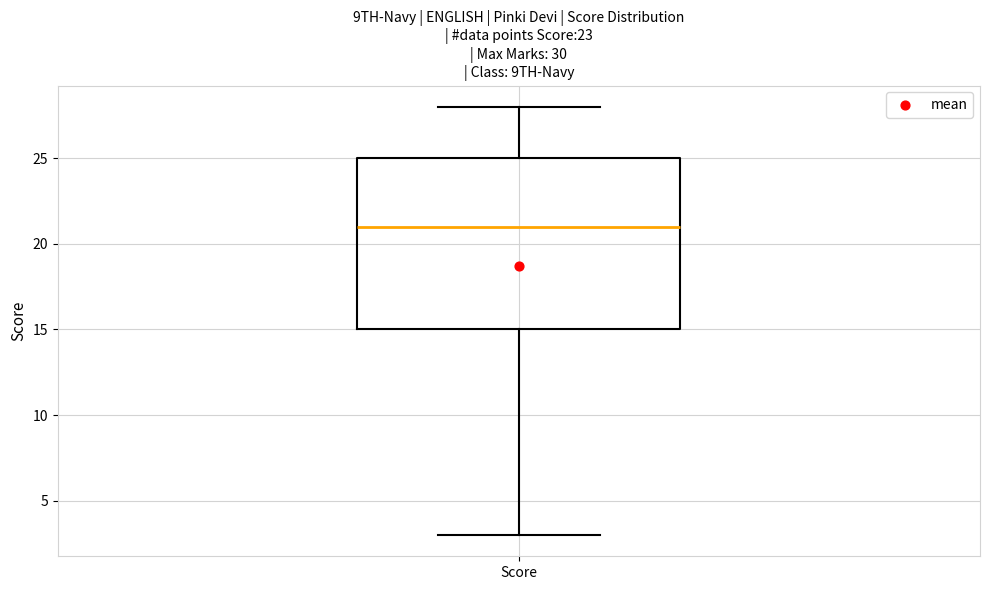

Where does the upper whisker of the box for Score end on the y-axis? The values are not printed on the chart, so give them approximately, as read against the axis.

28